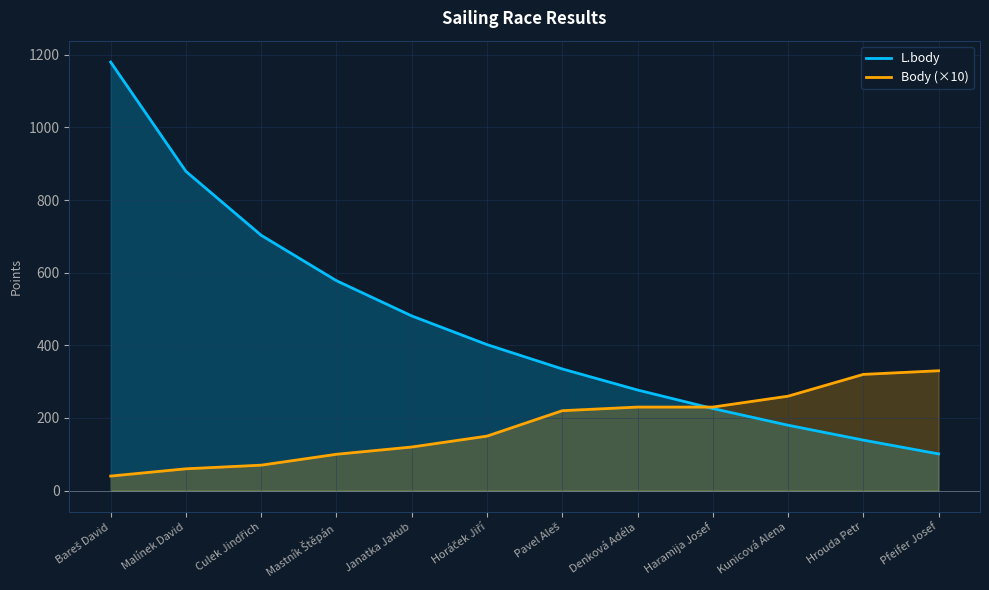

How many lines are shown in the chart?

2